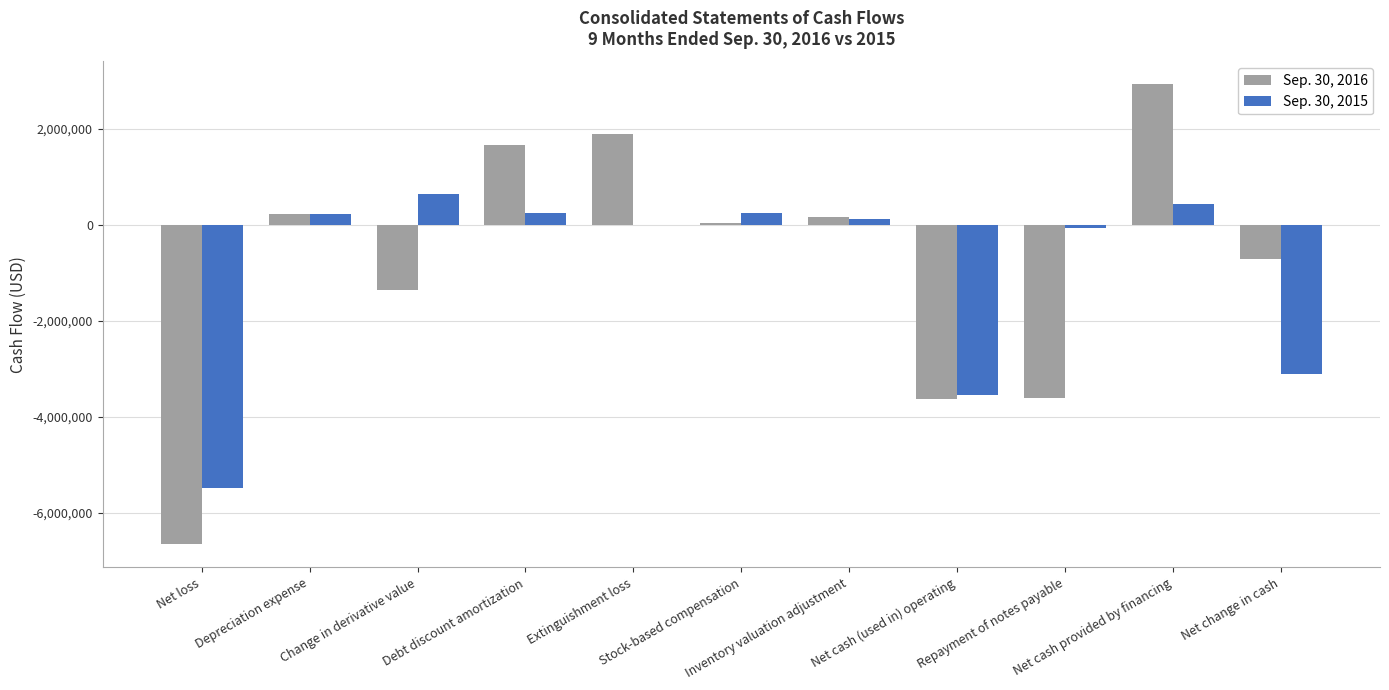

What is the sum of all Sep. 30, 2015 values?

-10342181